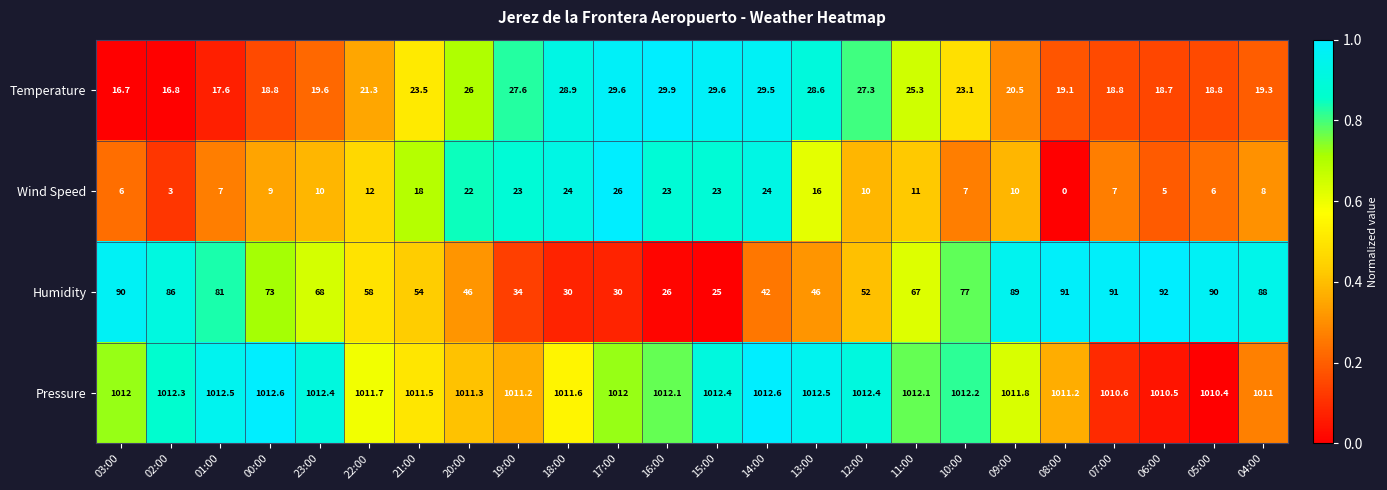

What is the difference between the maximum and minimum values in the Humidity series?

67.0